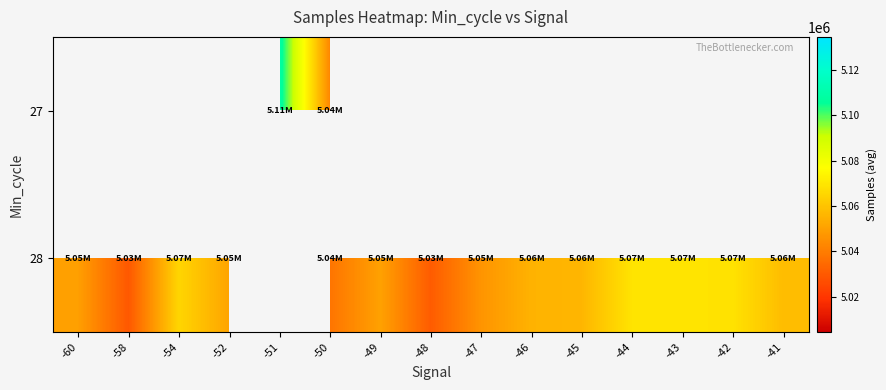

Is the value of 27 at -45 greater than the value of 28 at -43?

No